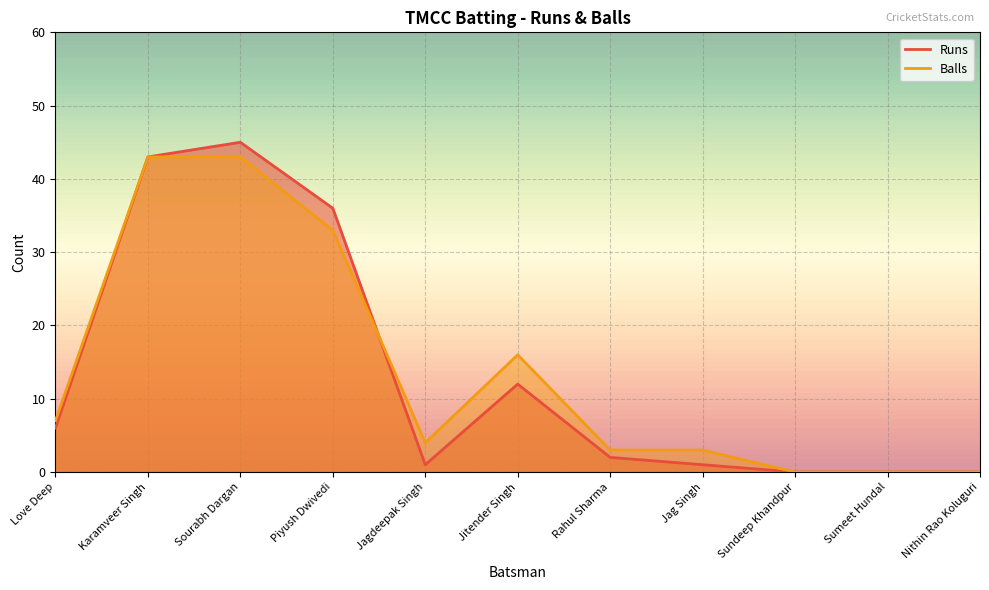

How many data points in Runs are above 2?

5